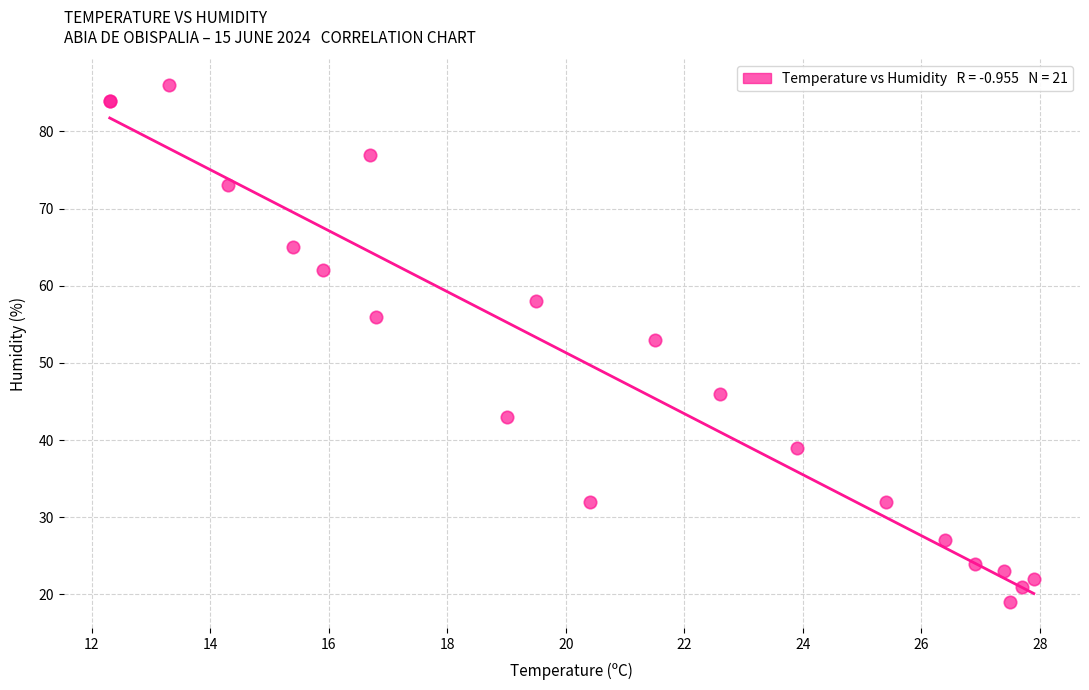

What Y value in the scatter plot is closest to 52?

53